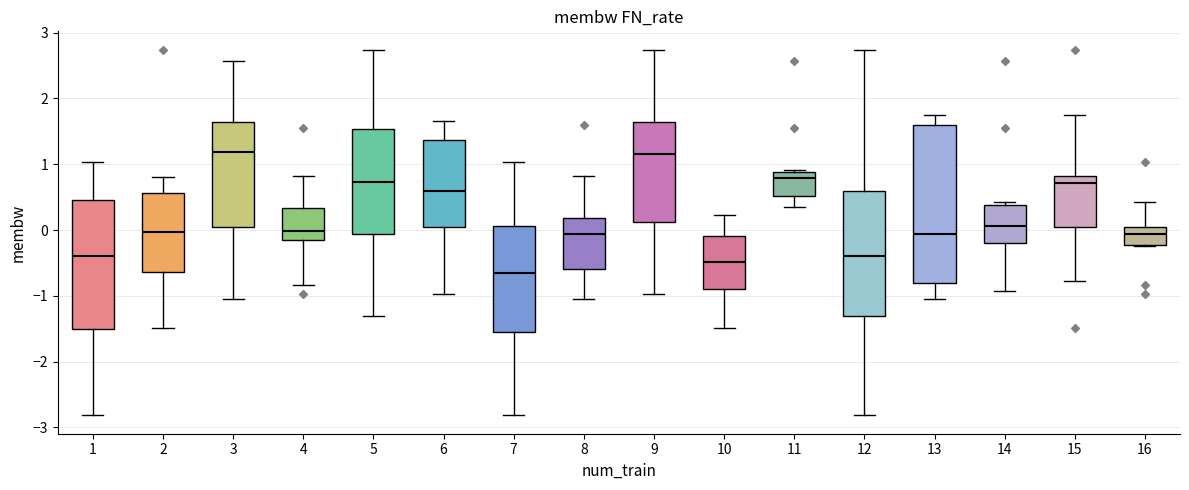

Reading left to right, read every box against the y-axis: the position of its median line, the range the box covers, and the ends of its whiskers. The values are not printed on the chart, so give them approximately, as read against the axis.

1: median -0.4, box -1.5 to 0.5, whiskers -2.8 to 1.0
2: median 0.0, box -0.6 to 0.6, whiskers -1.5 to 0.8
3: median 1.2, box 0.0 to 1.6, whiskers -1.0 to 2.6
4: median 0.0, box -0.2 to 0.3, whiskers -0.8 to 0.8
5: median 0.7, box -0.1 to 1.5, whiskers -1.3 to 2.7
6: median 0.6, box 0.0 to 1.4, whiskers -1.0 to 1.7
7: median -0.7, box -1.5 to 0.1, whiskers -2.8 to 1.0
8: median -0.1, box -0.6 to 0.2, whiskers -1.0 to 0.8
9: median 1.2, box 0.1 to 1.6, whiskers -1.0 to 2.7
10: median -0.5, box -0.9 to -0.1, whiskers -1.5 to 0.2
11: median 0.8, box 0.5 to 0.9, whiskers 0.3 to 0.9
12: median -0.4, box -1.3 to 0.6, whiskers -2.8 to 2.7
13: median -0.1, box -0.8 to 1.6, whiskers -1.0 to 1.7
14: median 0.1, box -0.2 to 0.4, whiskers -0.9 to 0.4 (just above the box's upper edge)
15: median 0.7, box 0.0 to 0.8, whiskers -0.8 to 1.7
16: median -0.1, box -0.2 to 0.0, whiskers -0.2 to 0.4